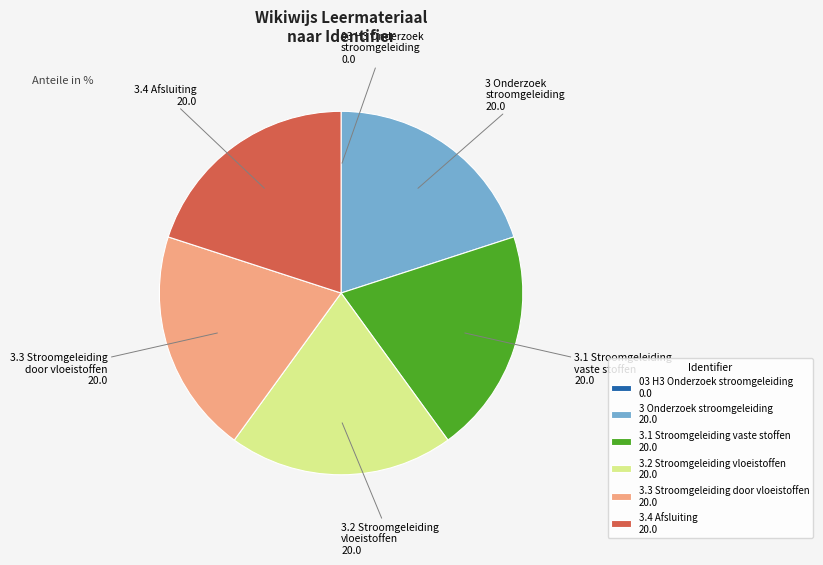

Is the sum of 3 Onderzoek stroomgeleiding and 3.4 Afsluiting greater than half?

No